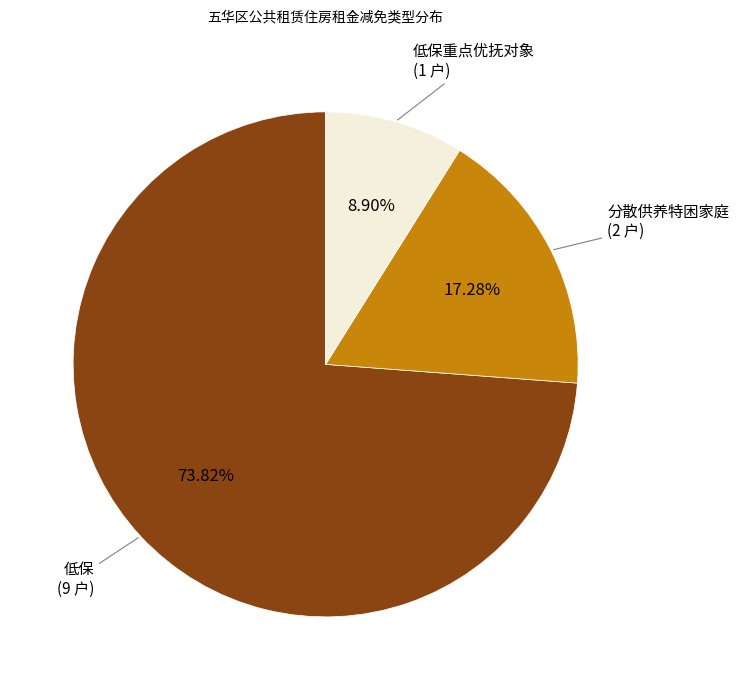

Is there a majority slice in this chart?

Yes